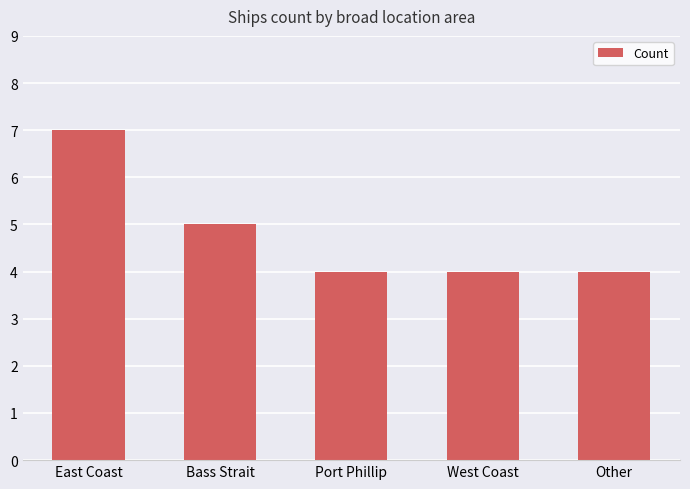

What is the greatest value displayed?

7